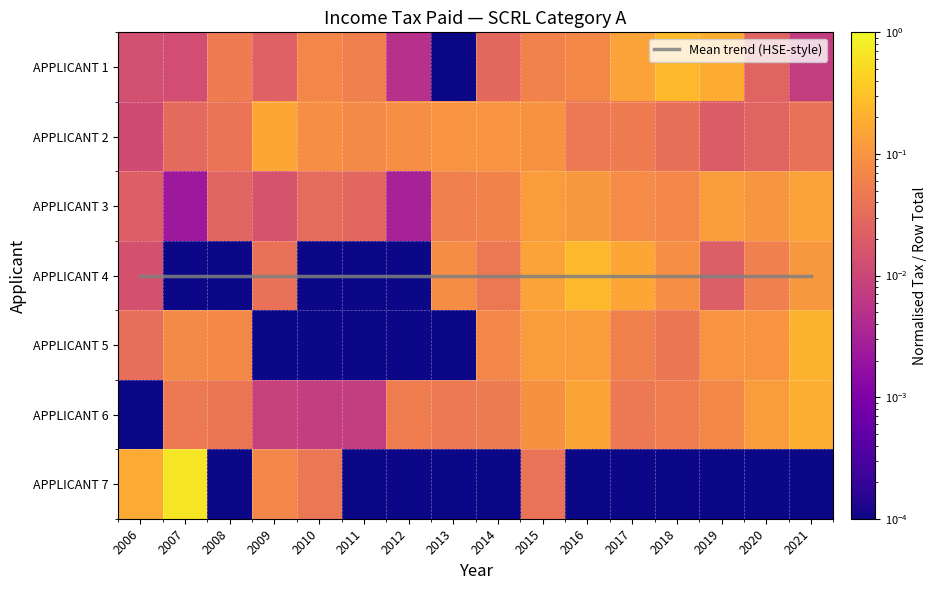

Which category has the highest value in the APPLICANT 4 series?

2016